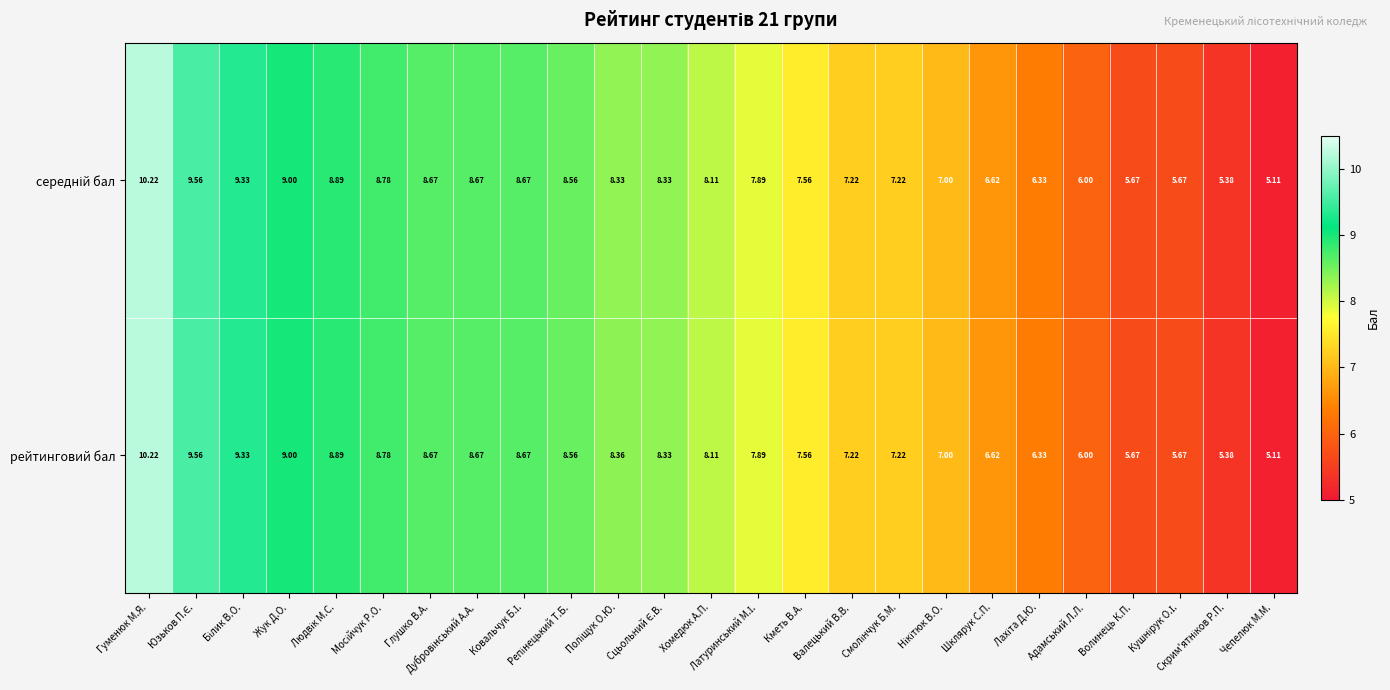

At which label does рейтинговий бал first exceed 8?

Гуменюк М.Я.